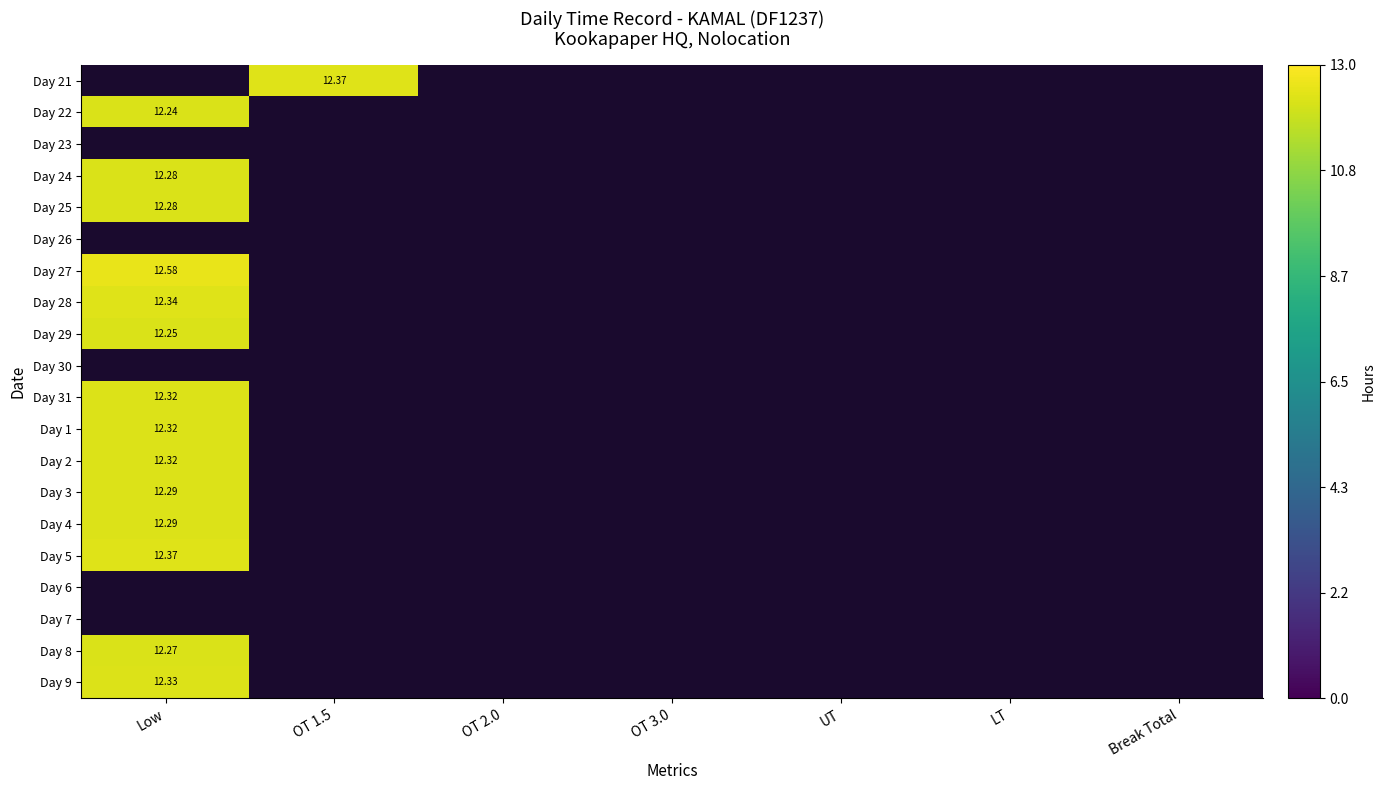

How many categories are shown in the chart?

7